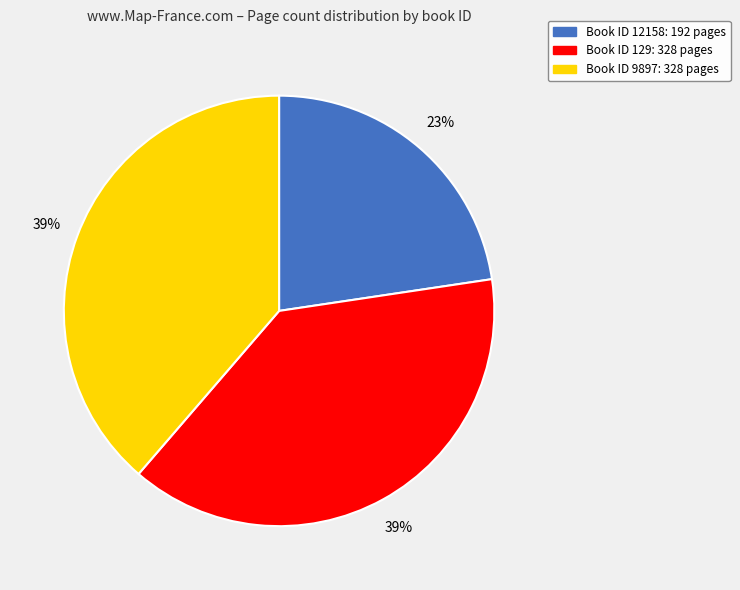

How many segments does this pie chart have?

3